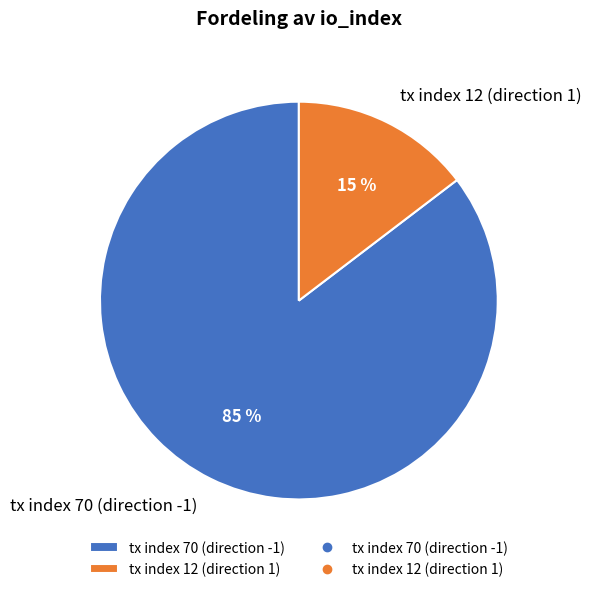

Which category accounts for the majority?

tx index 70 (direction -1)